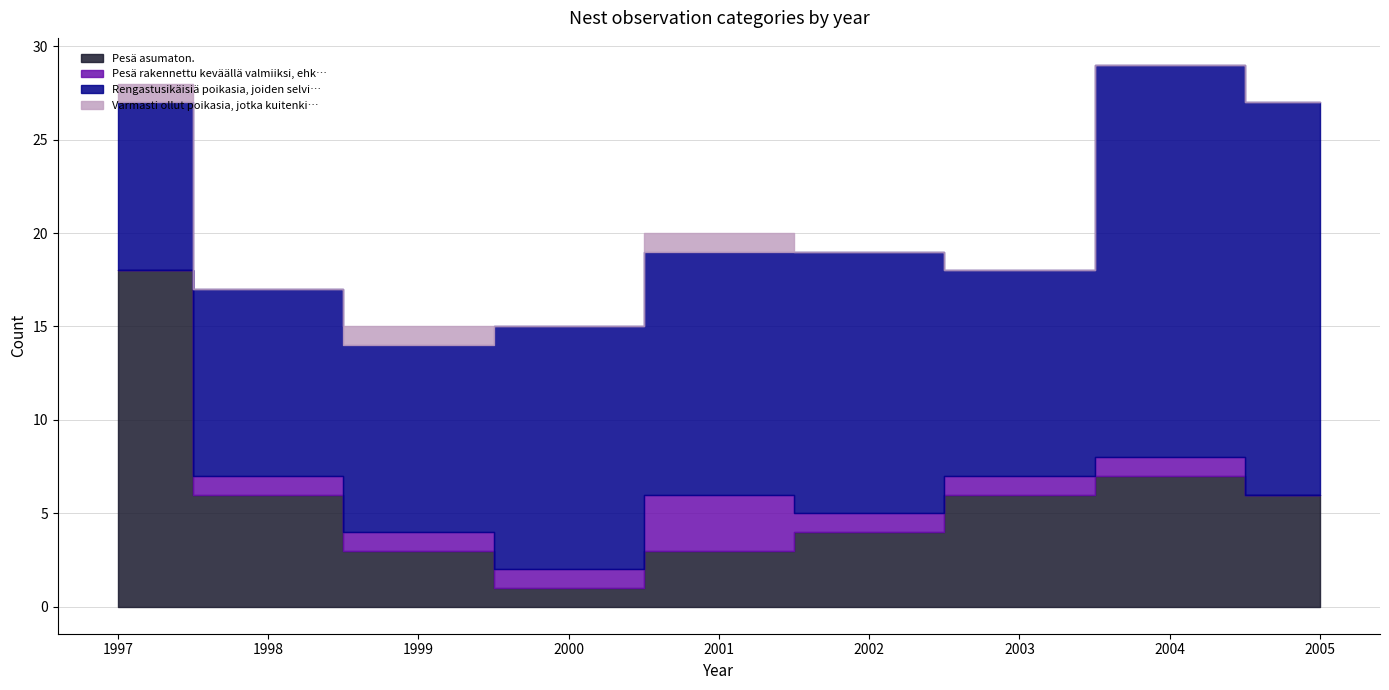

Does the chart display data point markers on the line(s)?

No